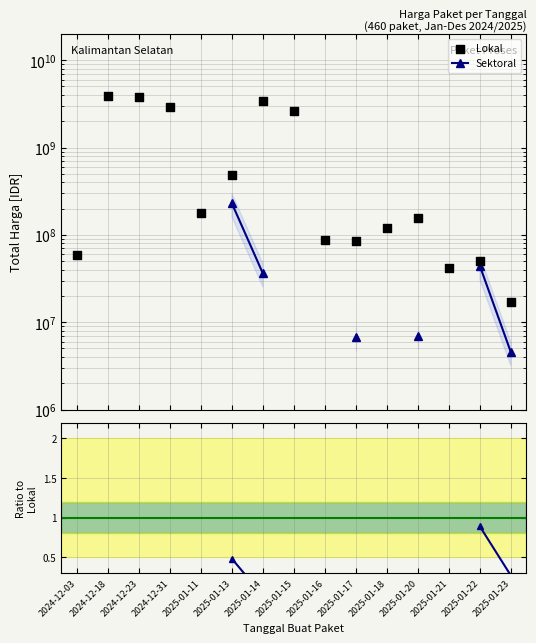

Which series contains the highest Y value?

Lokal